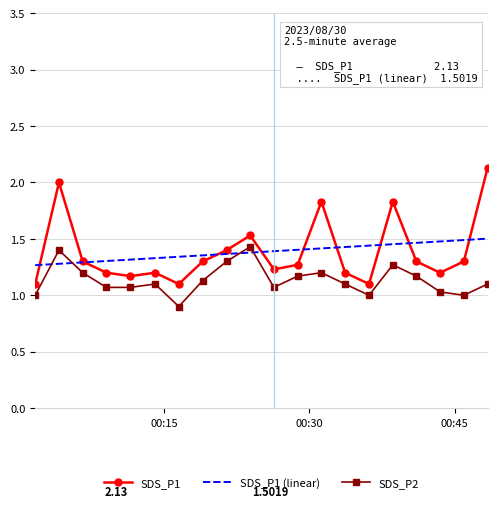

True or false: SDS_P1 and SDS_P2 intersect in this chart.

False